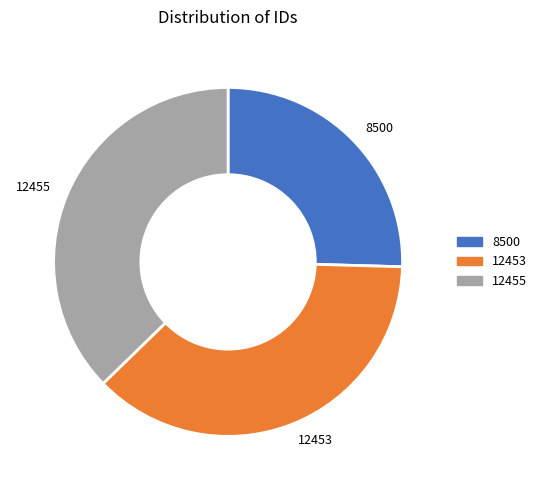

Which slice is the smallest?

8500